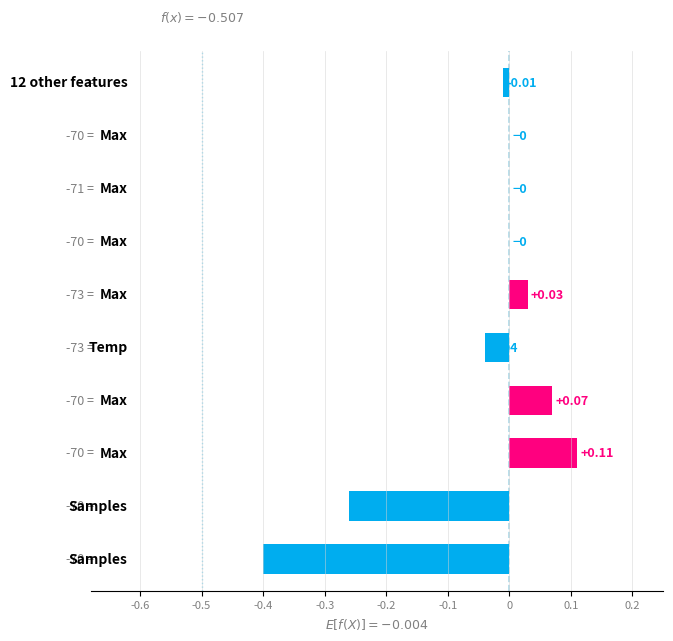

How many data points does each series have?

10